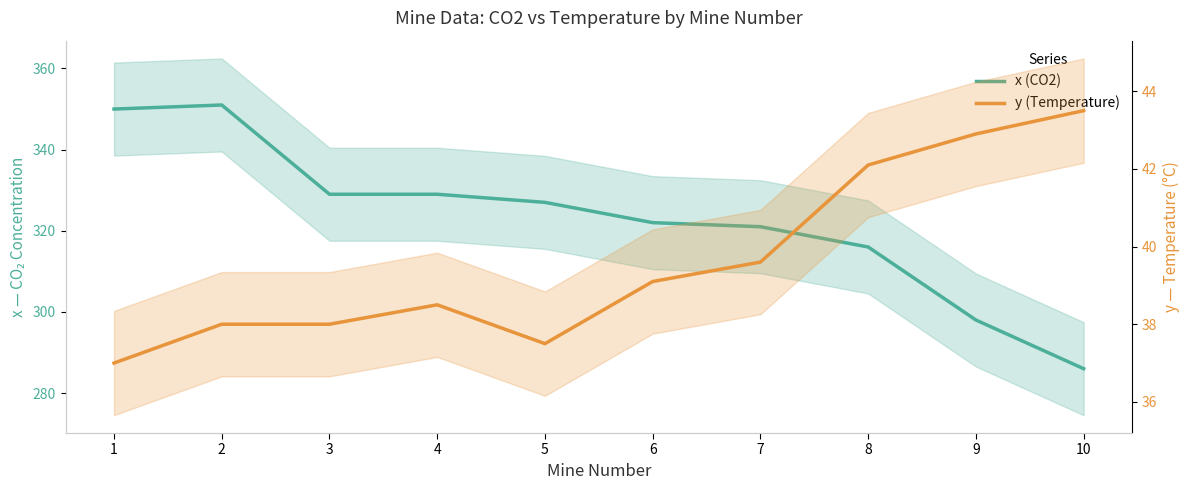

Where is the first local minimum for y (Temperature)?

5